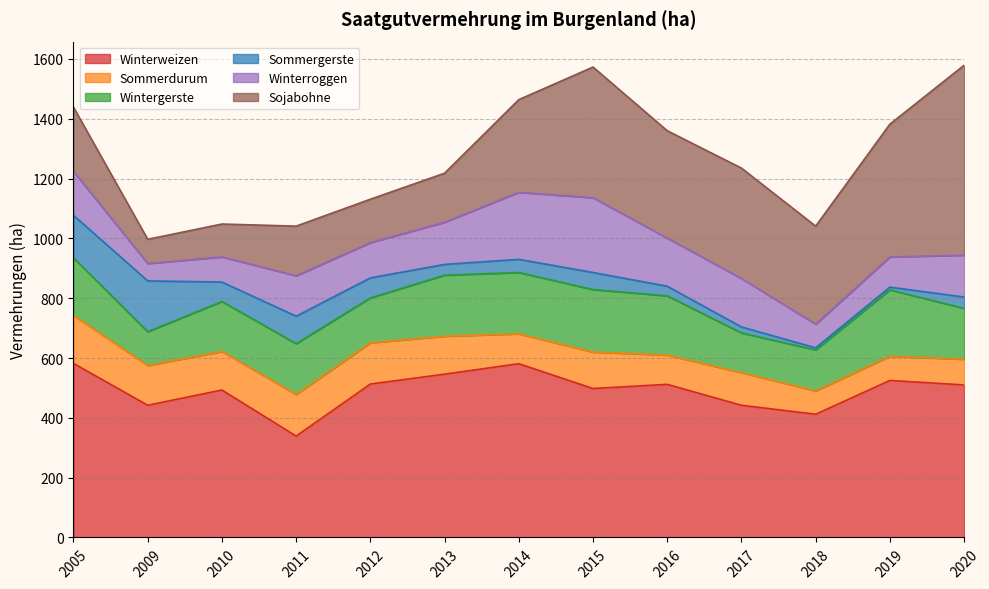

What is the total value across all series at 8?

1360.0